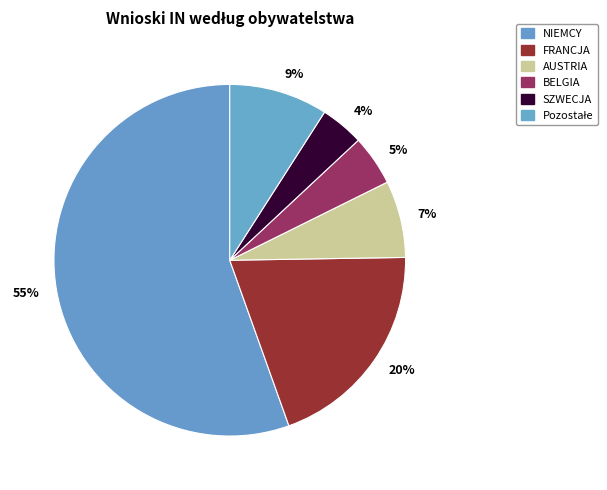

Does any single category account for the majority?

Yes